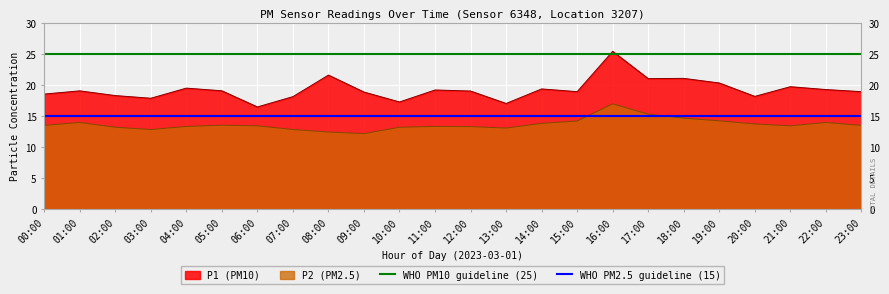

What is the value of the WHO PM2.5 guideline (15) point at the 1st from the left?

15